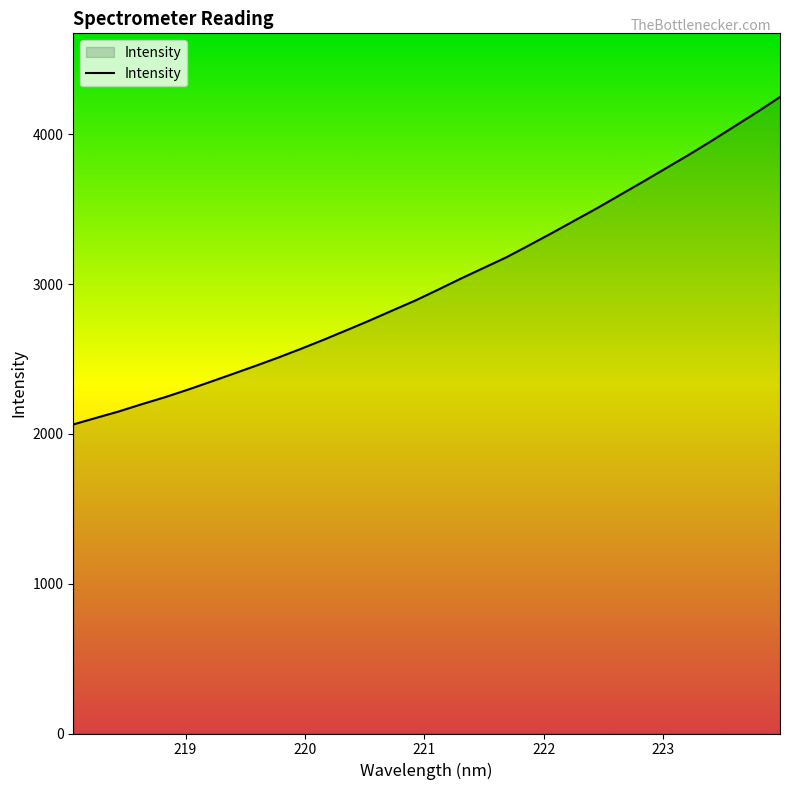

What is the smallest value displayed?

2063.6